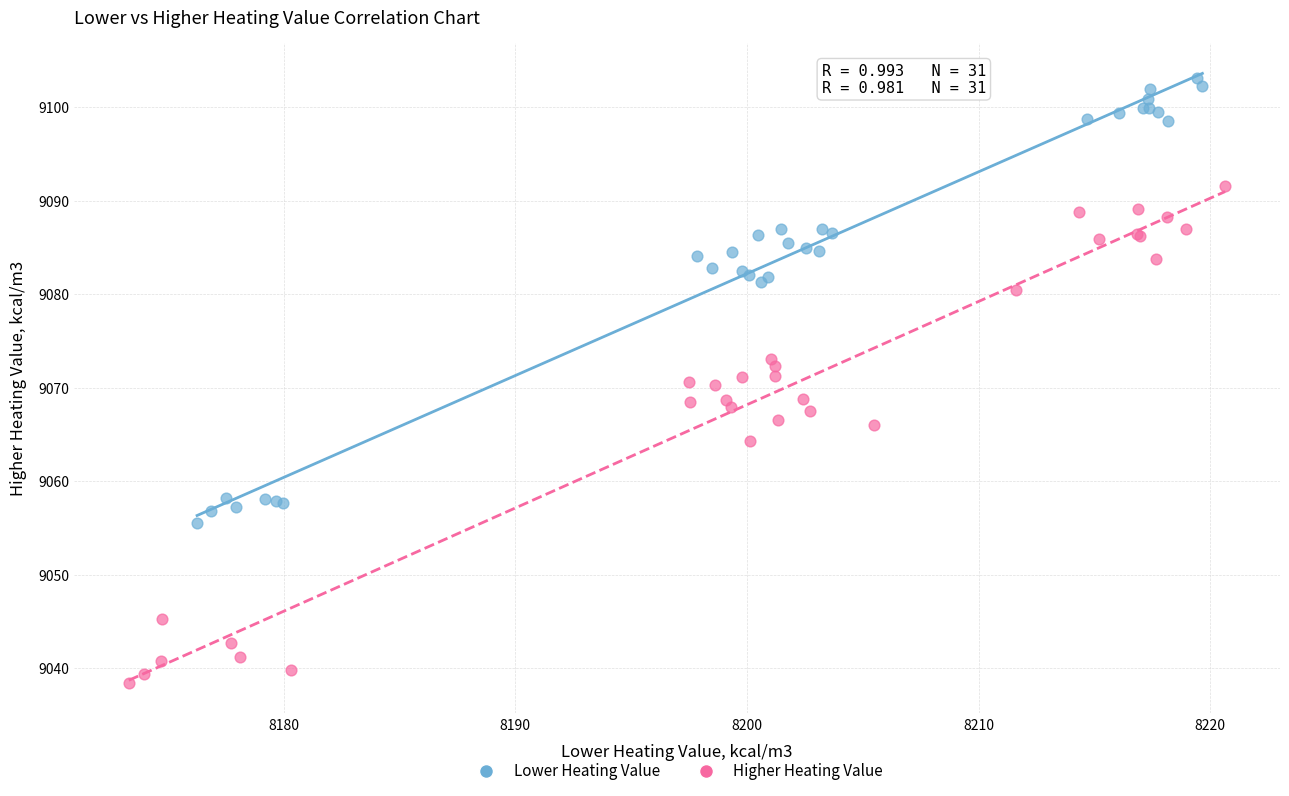

Which series has the largest Y range (max minus min)?

Higher Heating Value